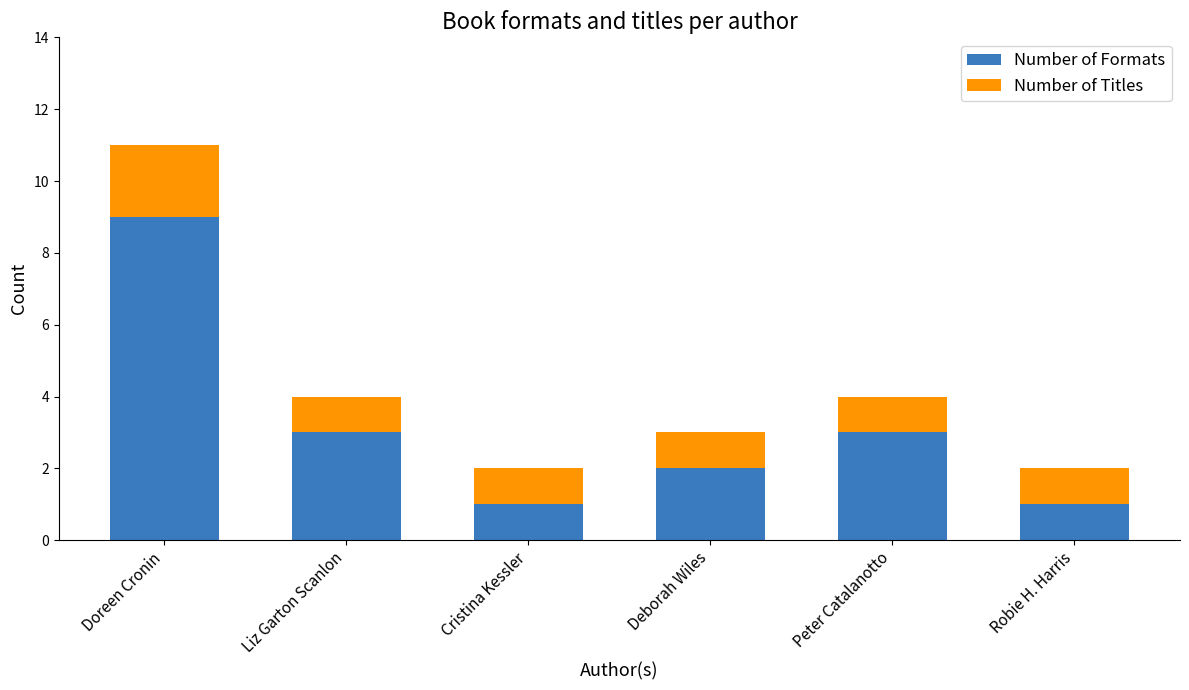

What is the difference between the maximum and minimum values in the Number of Formats series?

8